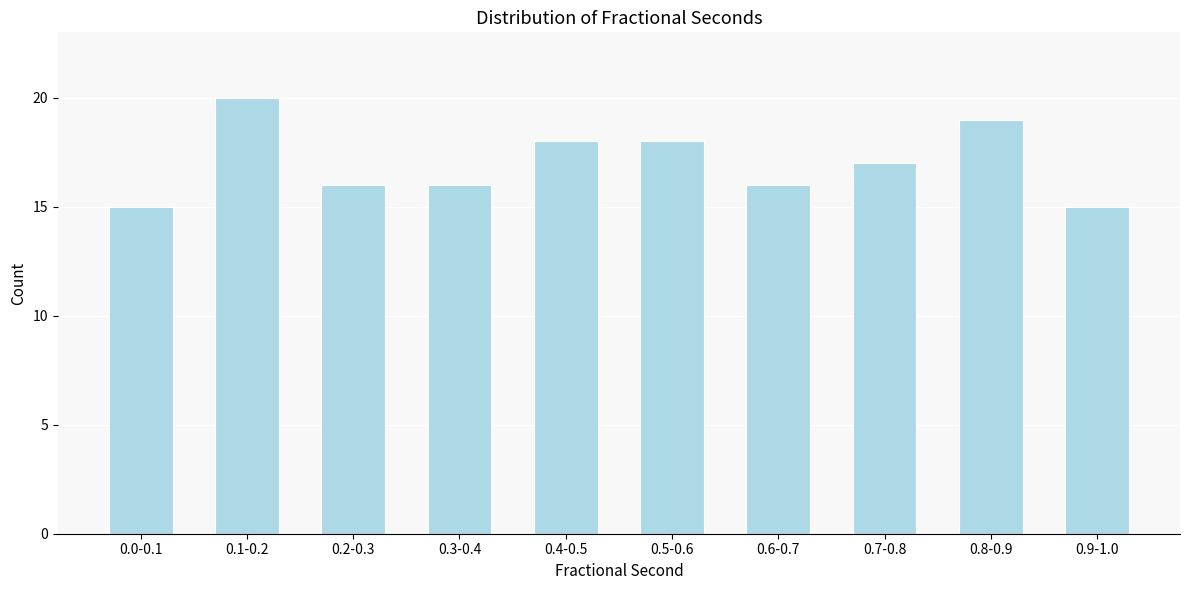

Reading left to right, extract all data points from this chart.

0.0-0.1=15	0.1-0.2=20	0.2-0.3=16	0.3-0.4=16	0.4-0.5=18	0.5-0.6=18	0.6-0.7=16	0.7-0.8=17	0.8-0.9=19	0.9-1.0=15